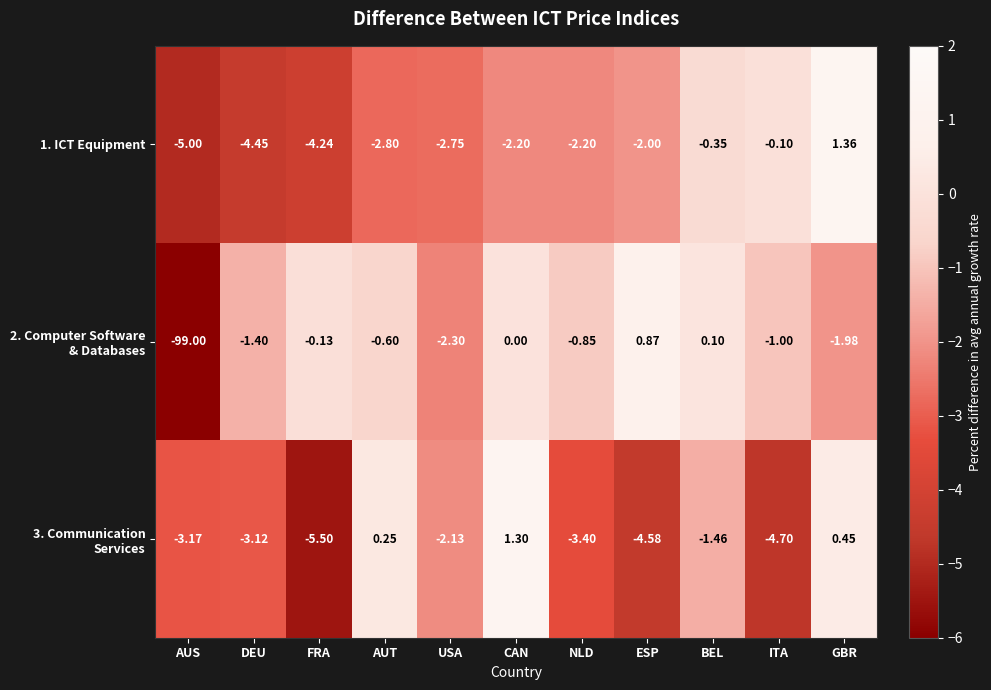

Which category has the highest value across all series?

GBR